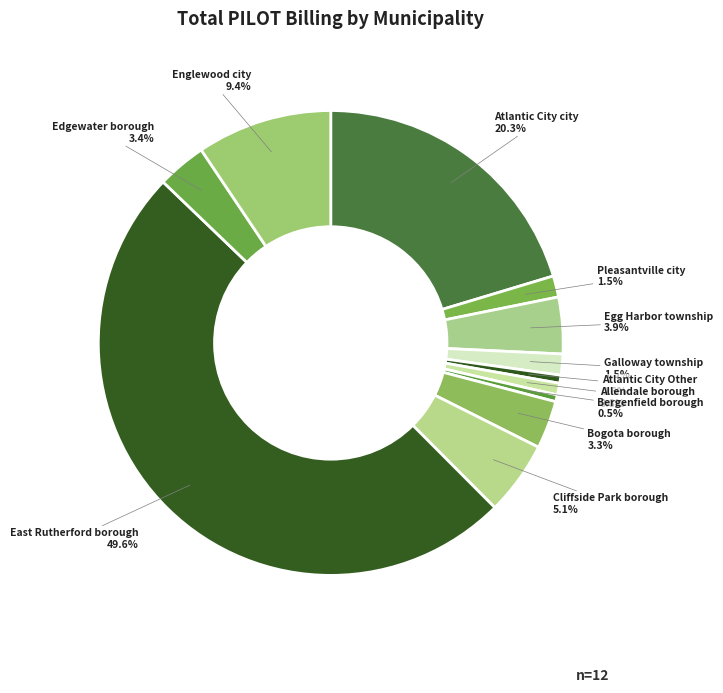

How much of the chart is everything except Bogota borough?

96.7%